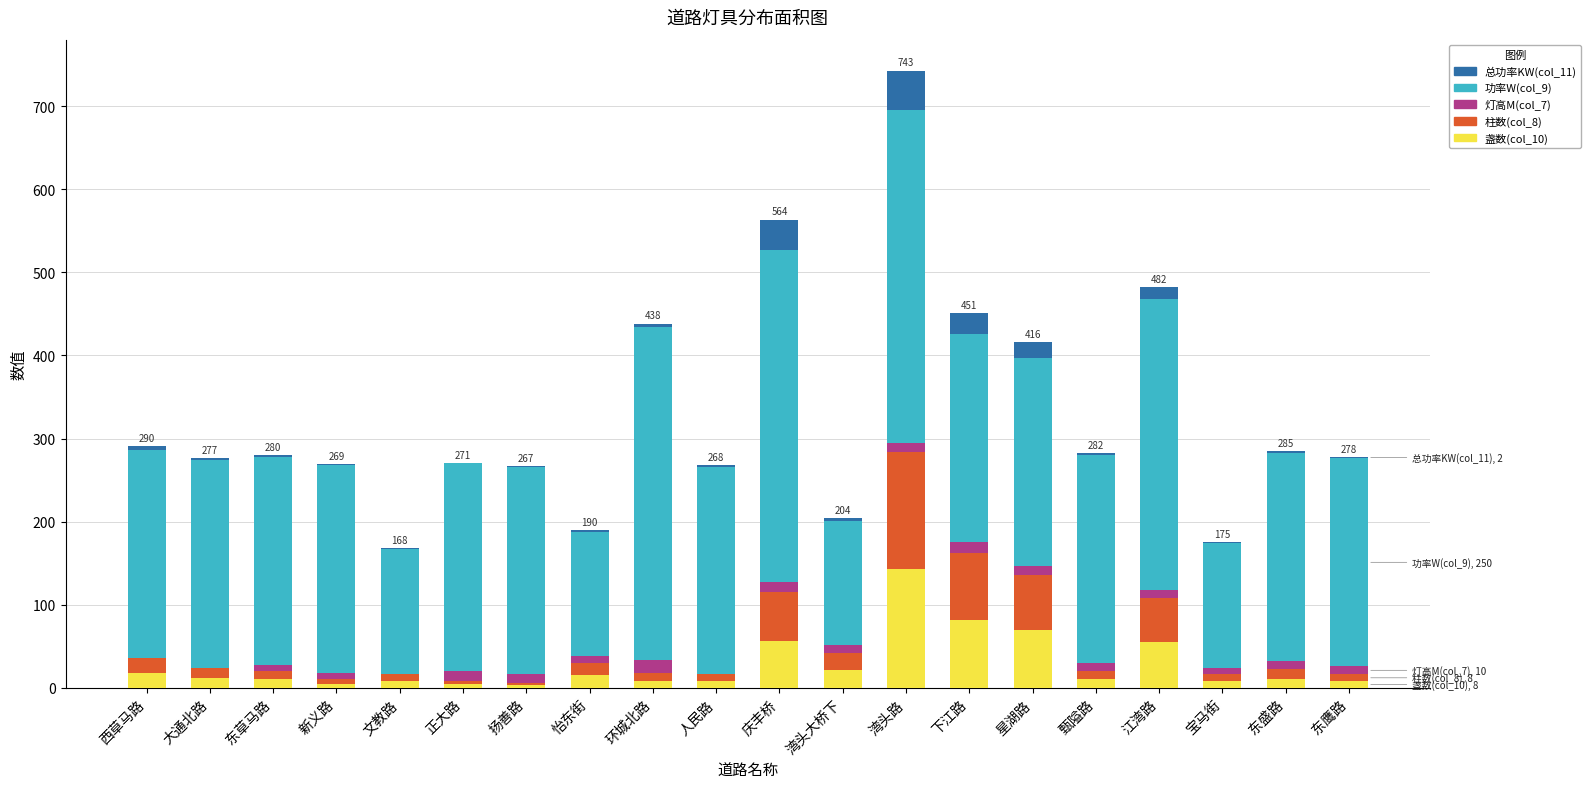

At which label does 盏数(col_10) reach its peak?

湾头路